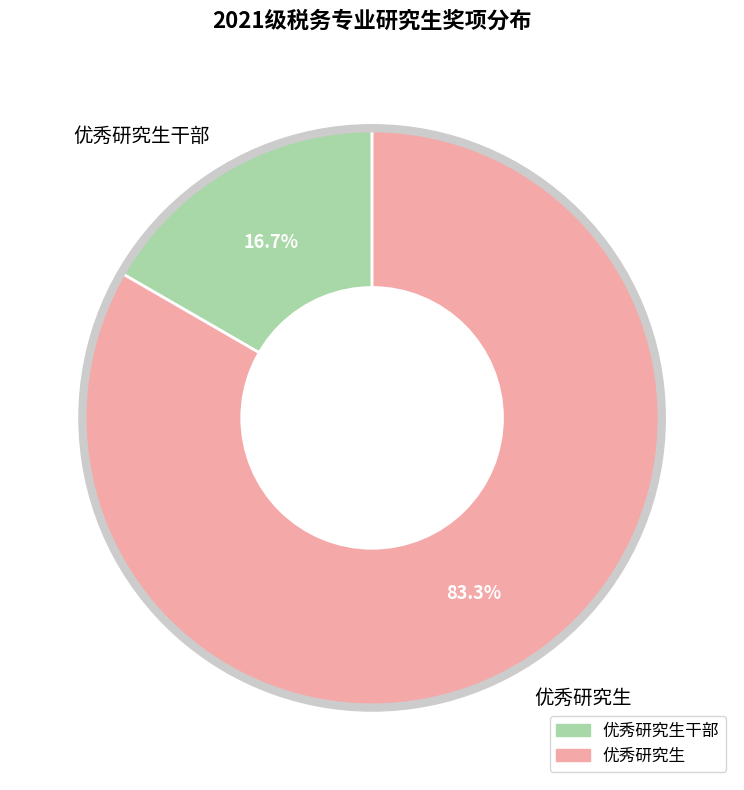

To the nearest percent, what is the average slice percentage?

50%